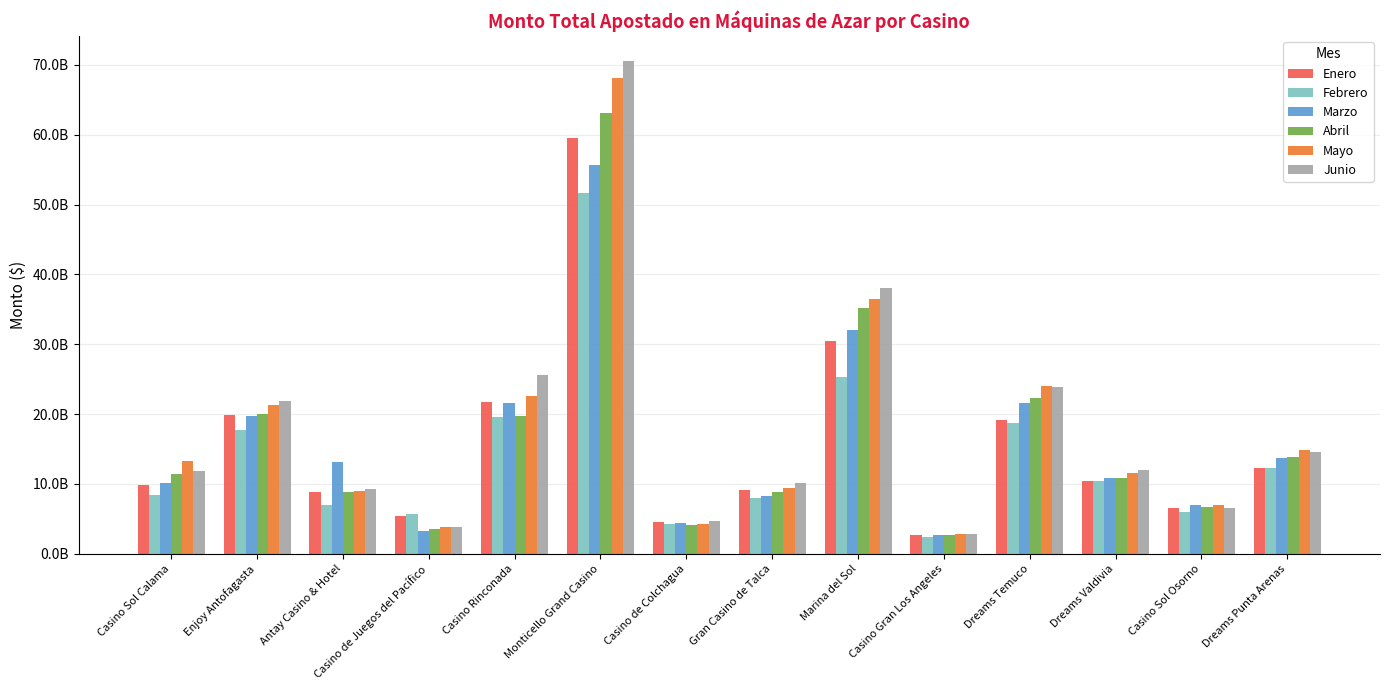

What are all the series names shown in the legend?

Enero, Febrero, Marzo, Abril, Mayo, Junio